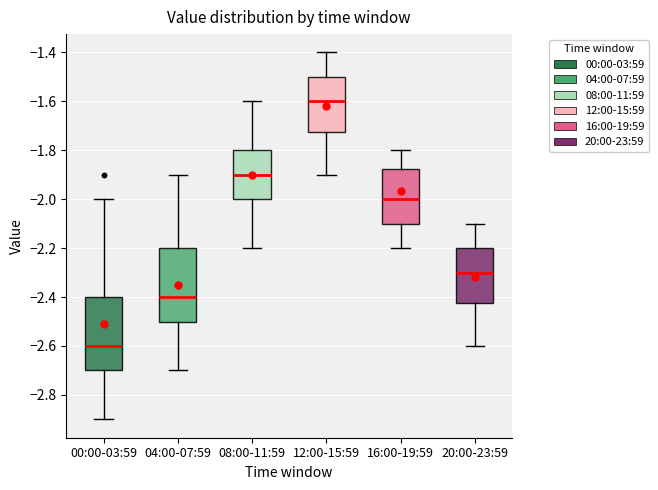

Where is the upper edge of the box for 04:00-07:59 on the y-axis? The values are not printed on the chart, so give them approximately, as read against the axis.

-2.20